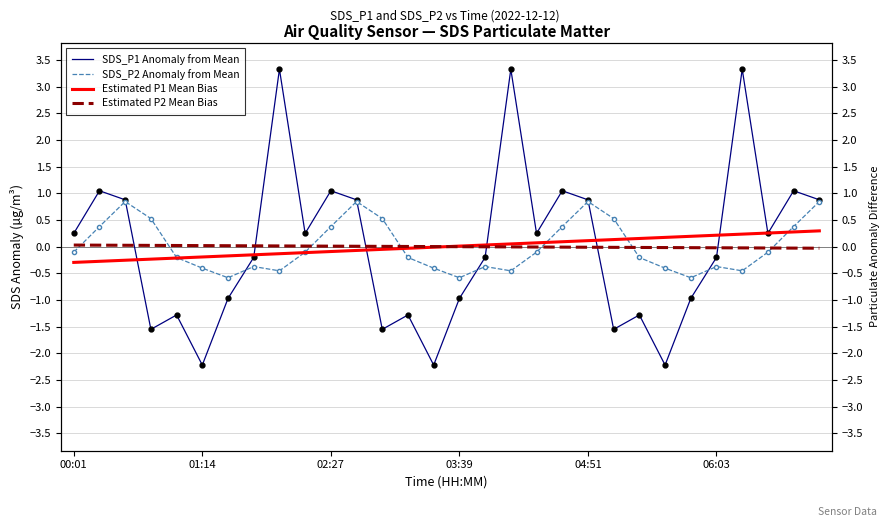

What position from the left is 11?

12